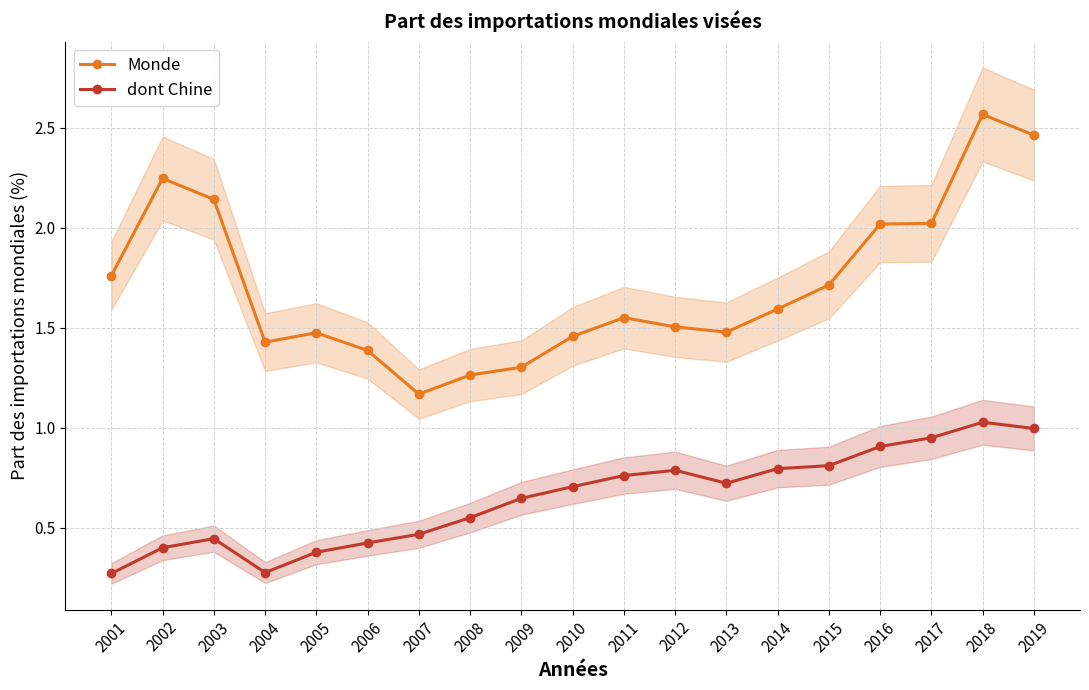

Rank the categories by Monde value from lowest to highest.

2007, 2008, 2009, 2006, 2004, 2010, 2005, 2013, 2012, 2011, 2014, 2015, 2001, 2016, 2017, 2003, 2002, 2019, 2018